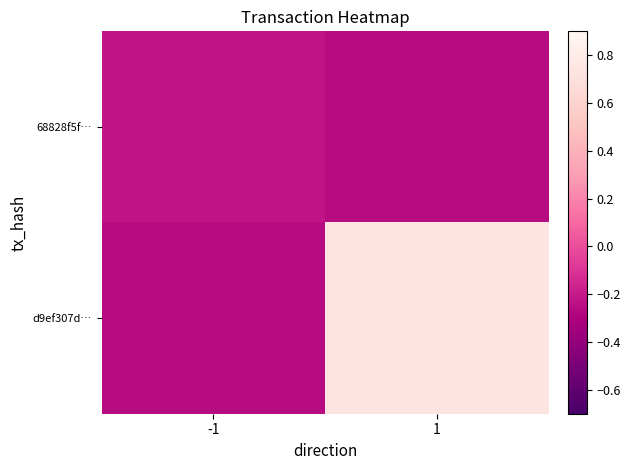

Reading right to left, transcribe all the data shown in this chart.

68828f5f…: 1=-0.3	-1=-0.2
d9ef307d…: 1=0.7	-1=-0.3